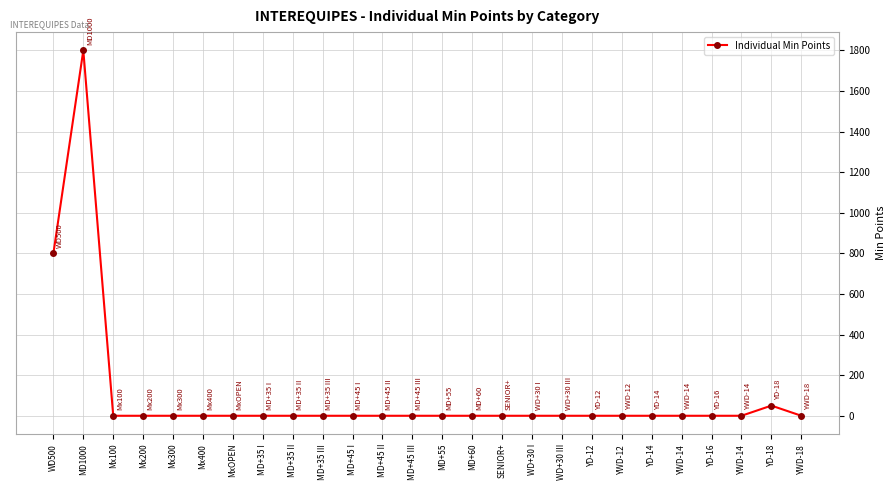

At which category does the data reach its first local peak?

MD1000